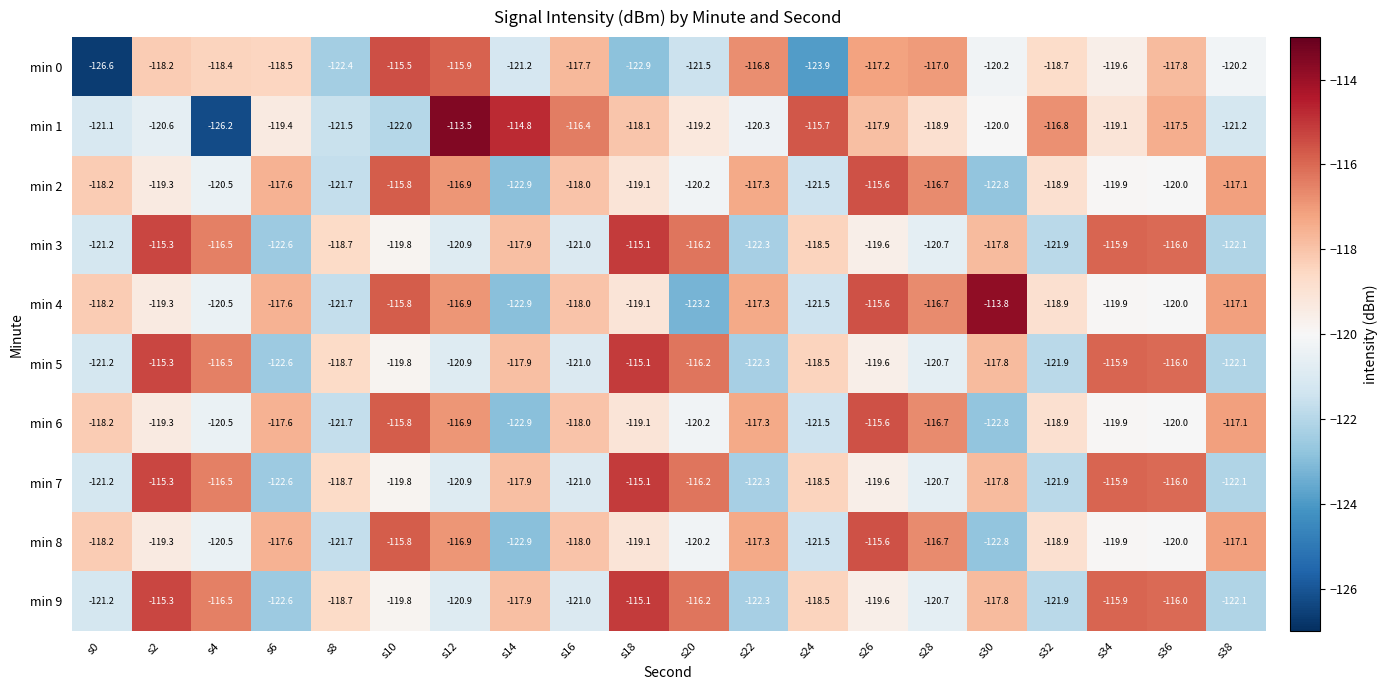

What is the total value across all series at s26?

-1175.9